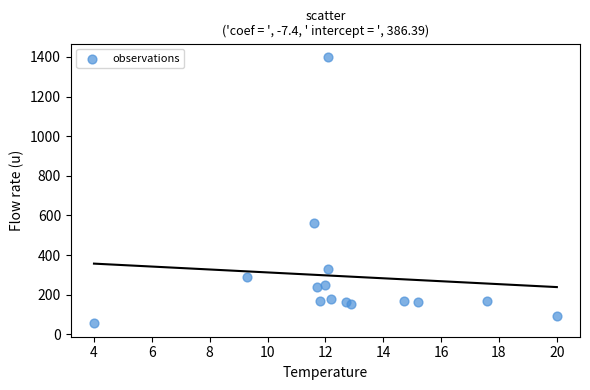

What is the range of Y values (max minus min)?

1345